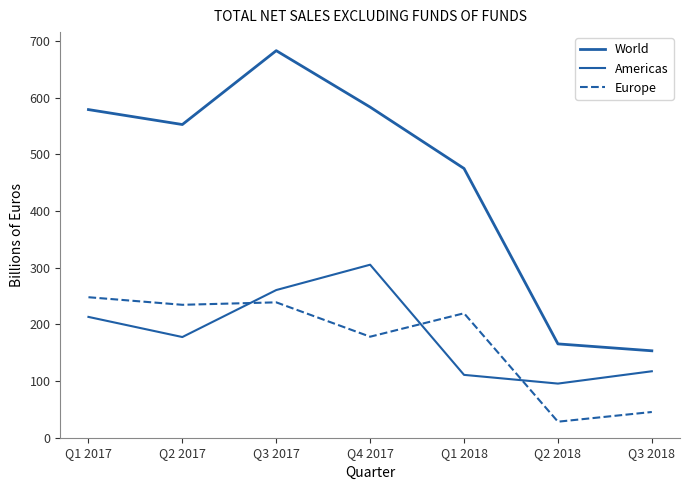

Read the Europe value at Q3 2017.

238.9